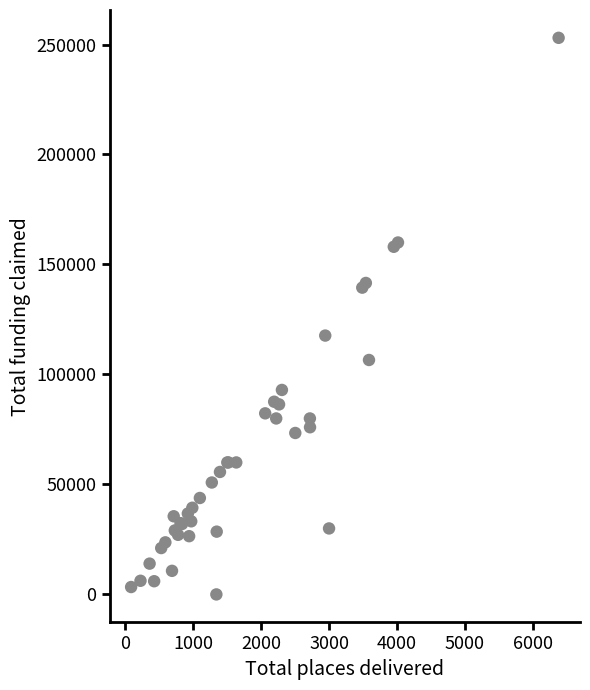

What Y value in the scatter plot is closest to 126520?

117680.0